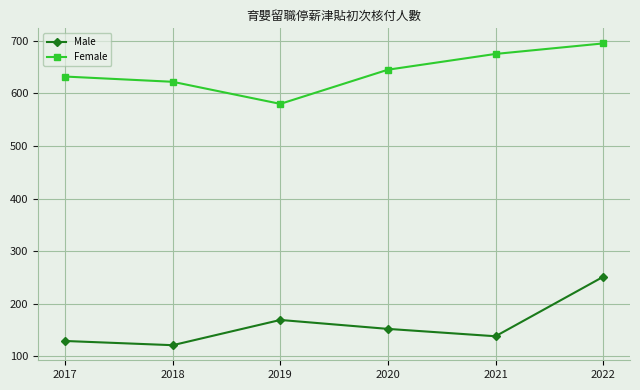

What is the value of the Female point at the 4th from the left?

645